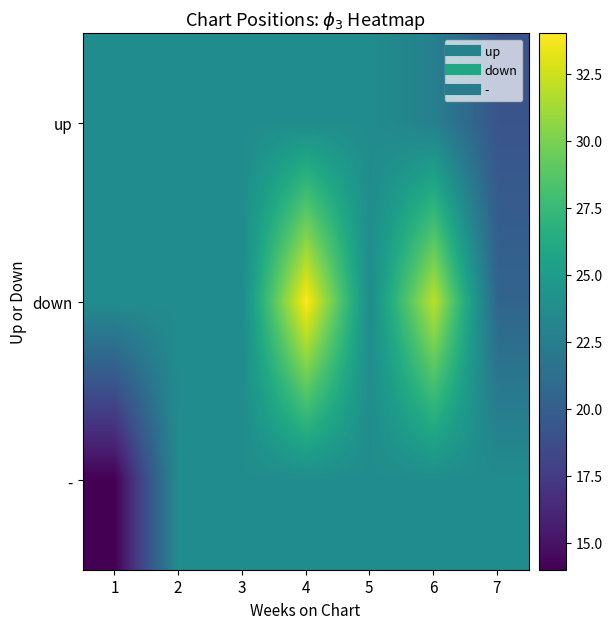

Which series has the largest total across all categories?

down